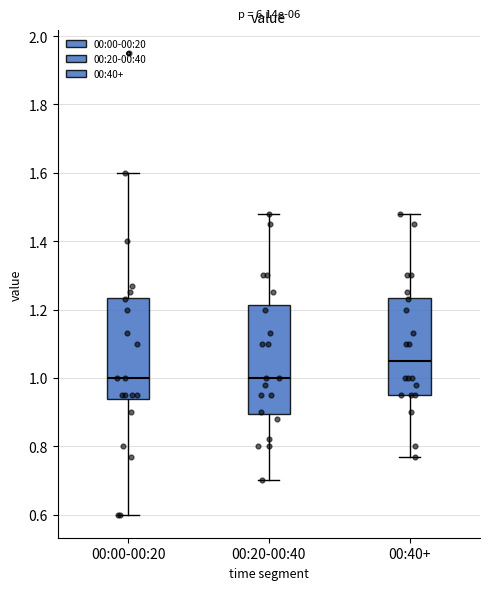

Reading left to right, read every box against the y-axis: the position of its median line, the range the box covers, and the ends of its whiskers. The values are not printed on the chart, so give them approximately, as read against the axis.

00:00-00:20: median 1.00, box 0.94 to 1.24, whiskers 0.60 to 1.60
00:20-00:40: median 1.00, box 0.90 to 1.22, whiskers 0.70 to 1.48
00:40+: median 1.06, box 0.96 to 1.24, whiskers 0.78 to 1.48